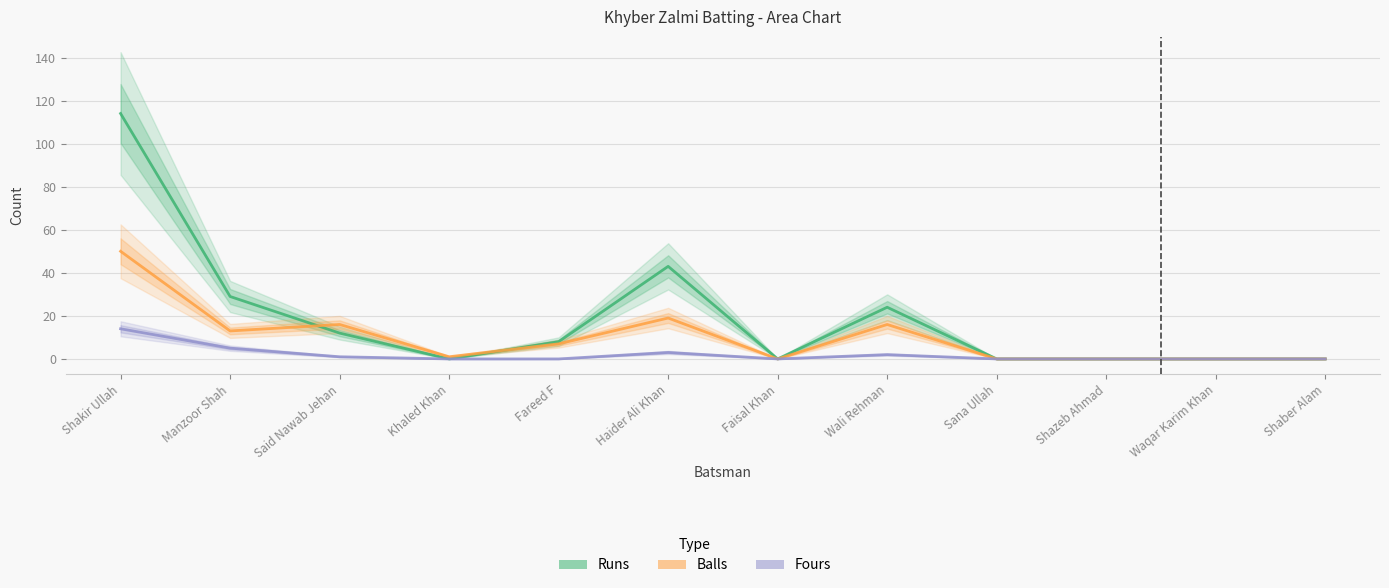

Rank the series by their maximum value, from highest to lowest.

Runs, Balls, Fours